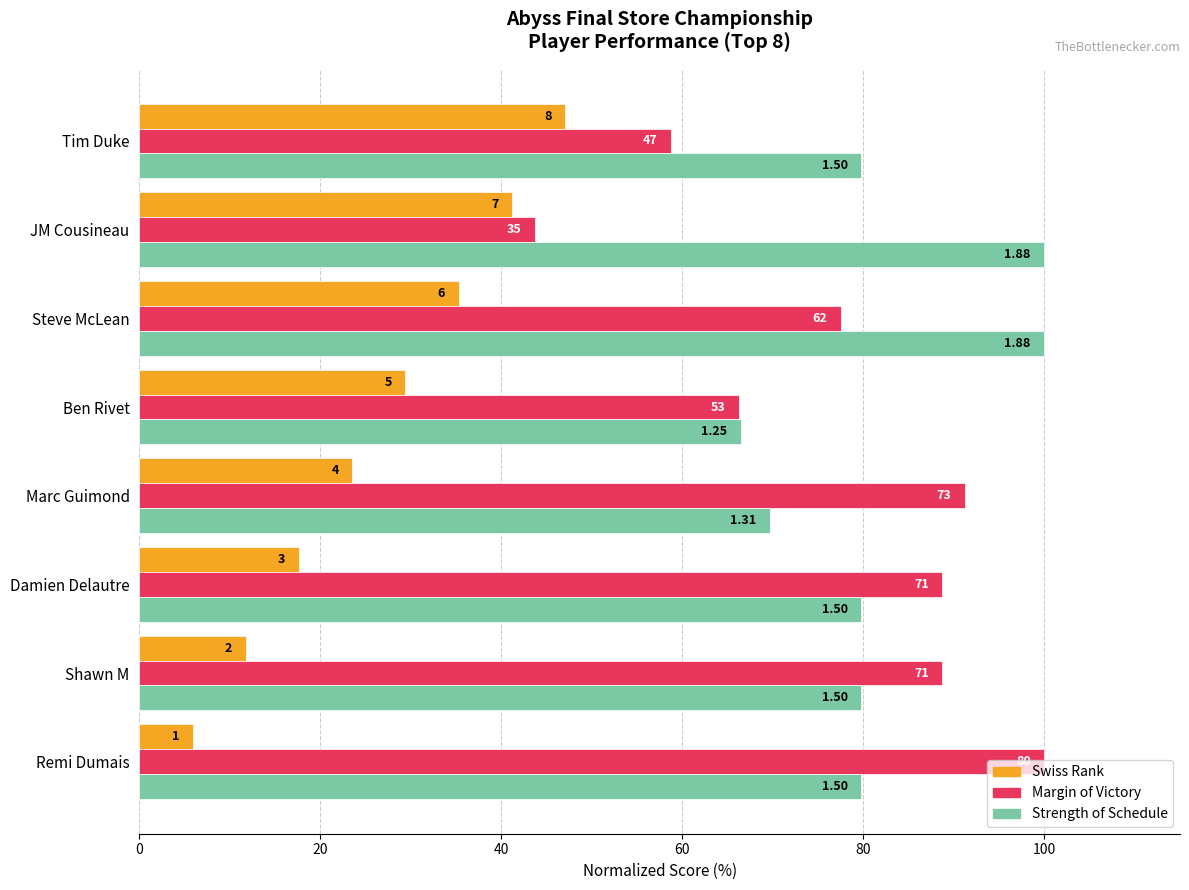

The sos series shows 79.8 at Remi Dumais. True or false?

True